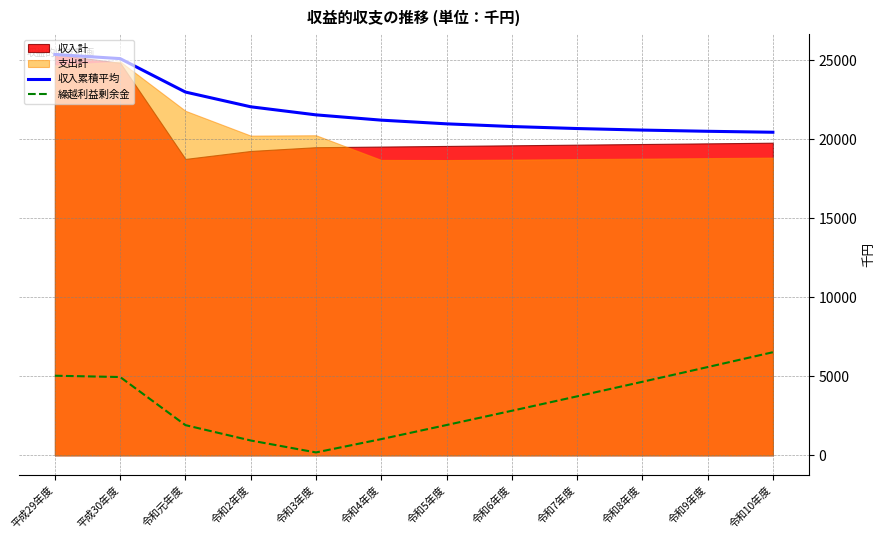

True or false: 収入累積平均 and 繰越利益剰余金 cross at least once.

False